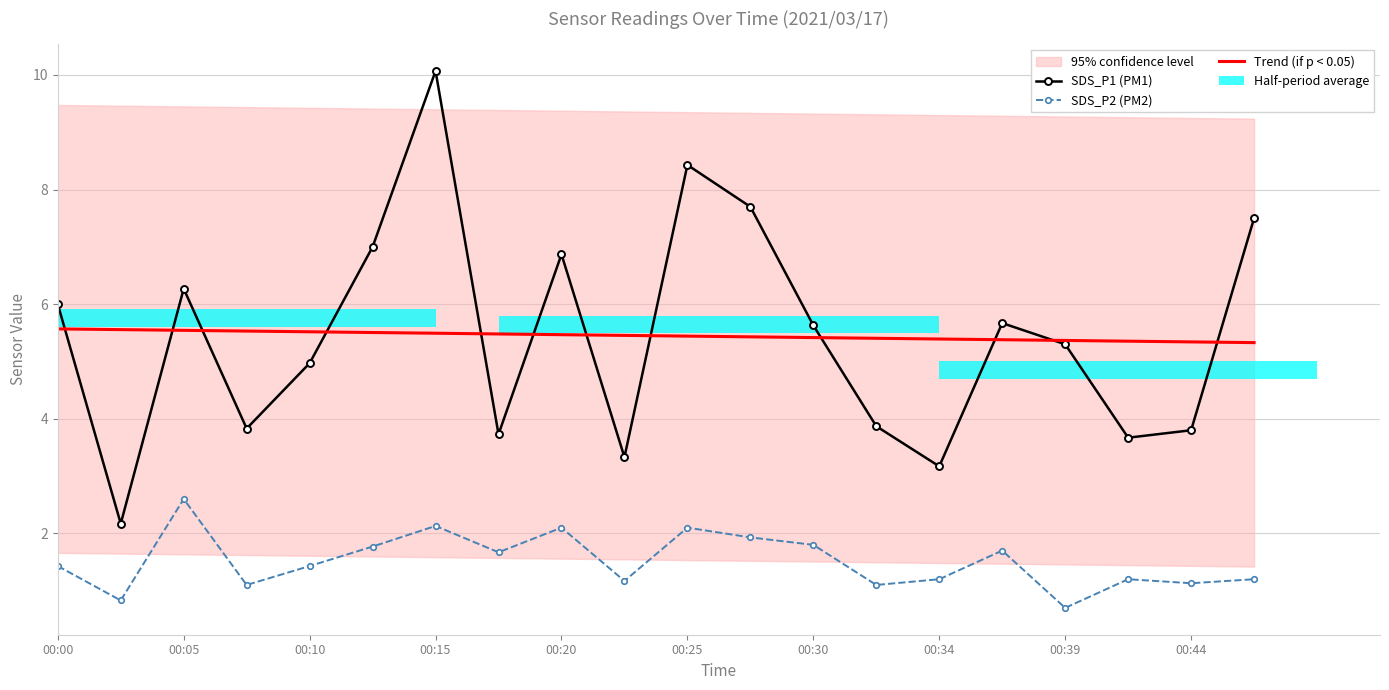

True or false: Trend (if p < 0.05) and SDS_P2 (PM2) intersect in this chart.

False